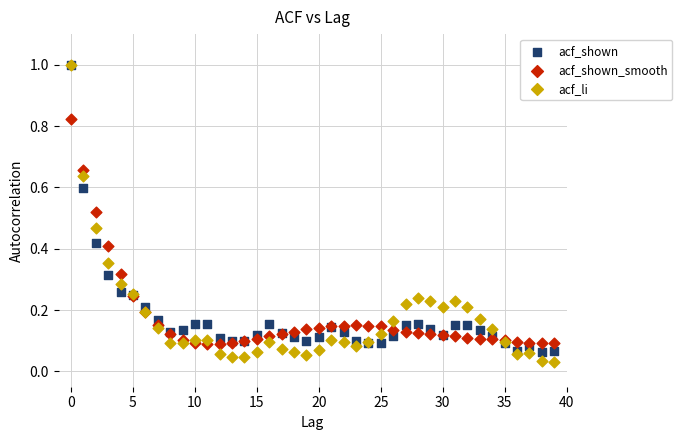

What are all the series names shown in the legend?

acf_shown, acf_shown_smooth, acf_li